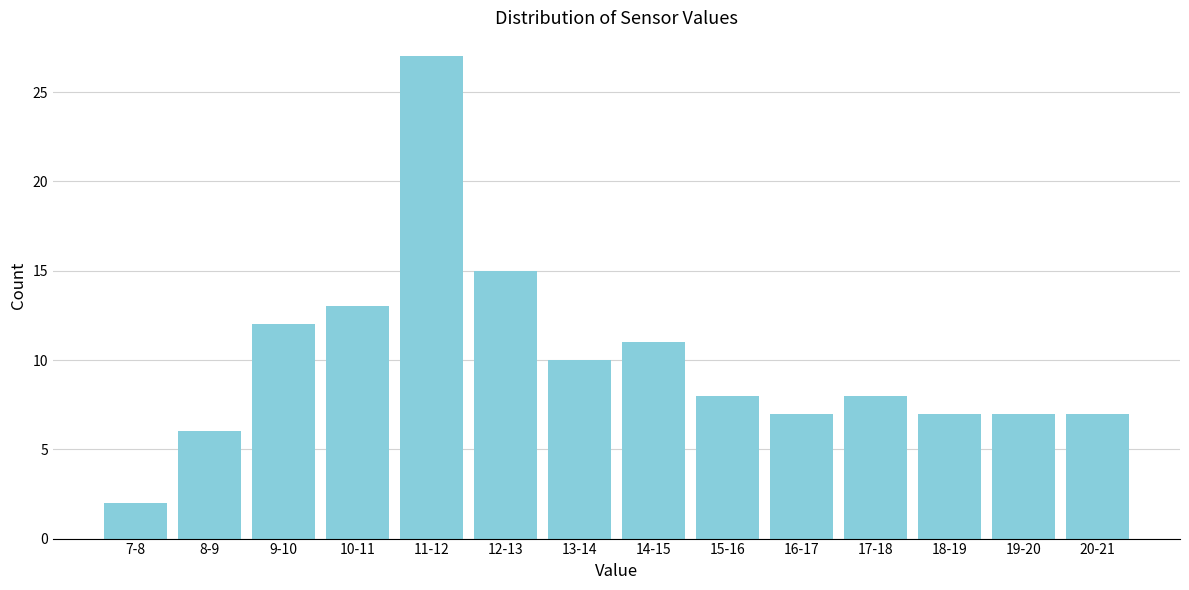

Reading left to right, what are all the values shown in this chart?

7-8=2	8-9=6	9-10=12	10-11=13	11-12=27	12-13=15	13-14=10	14-15=11	15-16=8	16-17=7	17-18=8	18-19=7	19-20=7	20-21=7